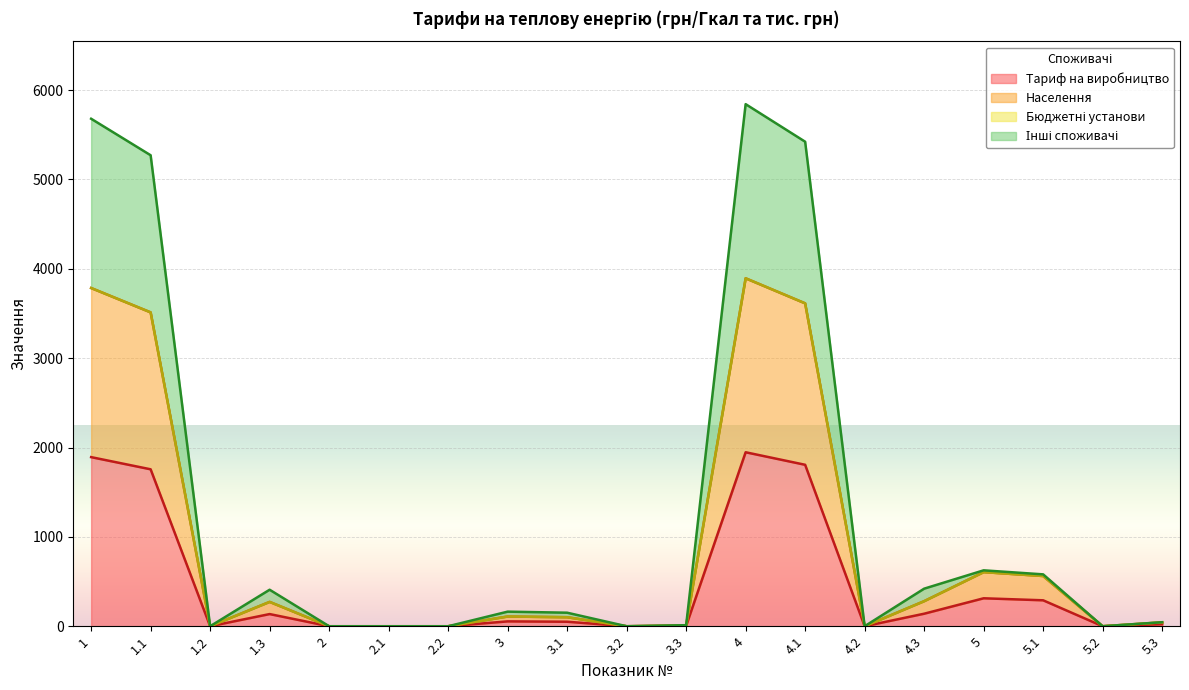

Which series has the largest range (max minus min)?

Інші споживачі